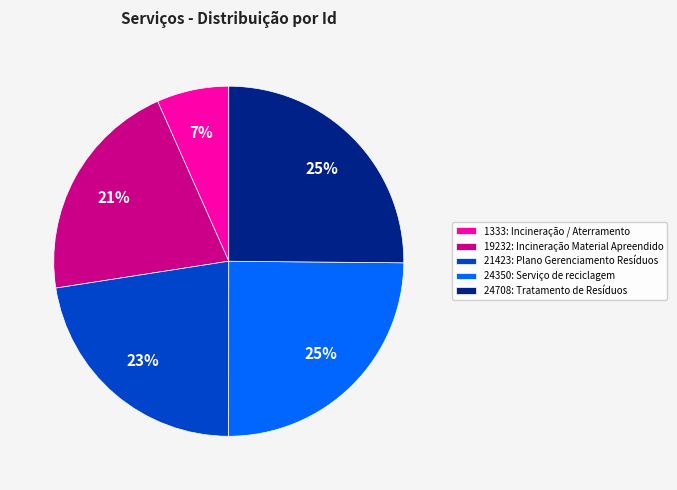

Approximately how many times larger is the value at 19232: Incineração Material Apreendido compared to 24708: Tratamento de Resíduos?

0.8